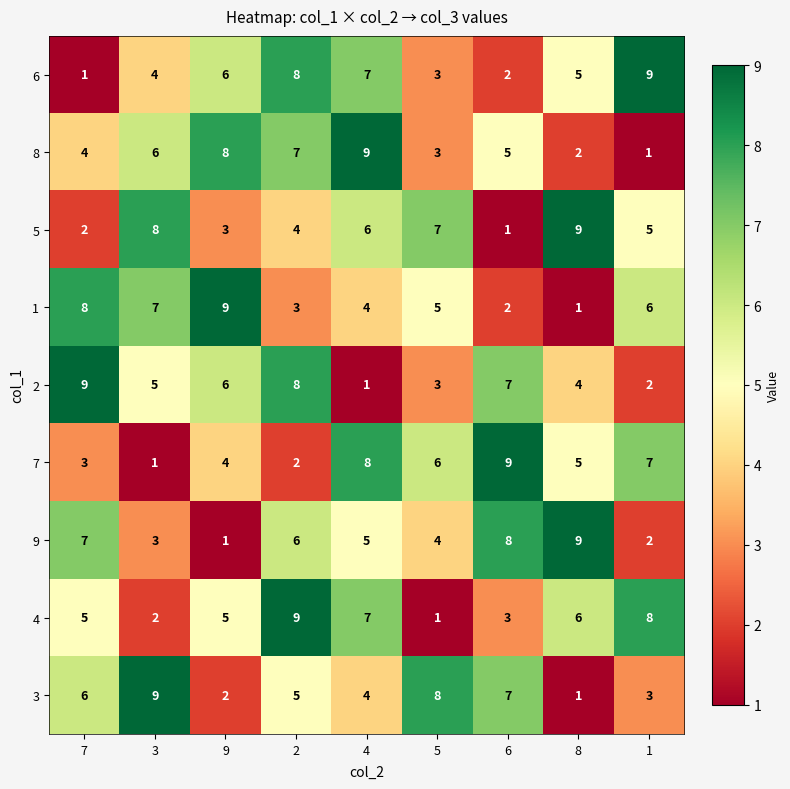

The value of 5 at 2 is 5. True or false?

False